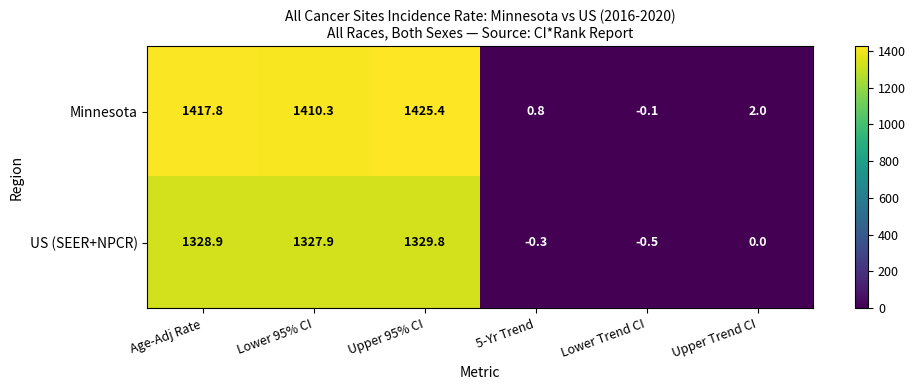

Which series has the widest spread of values?

Minnesota